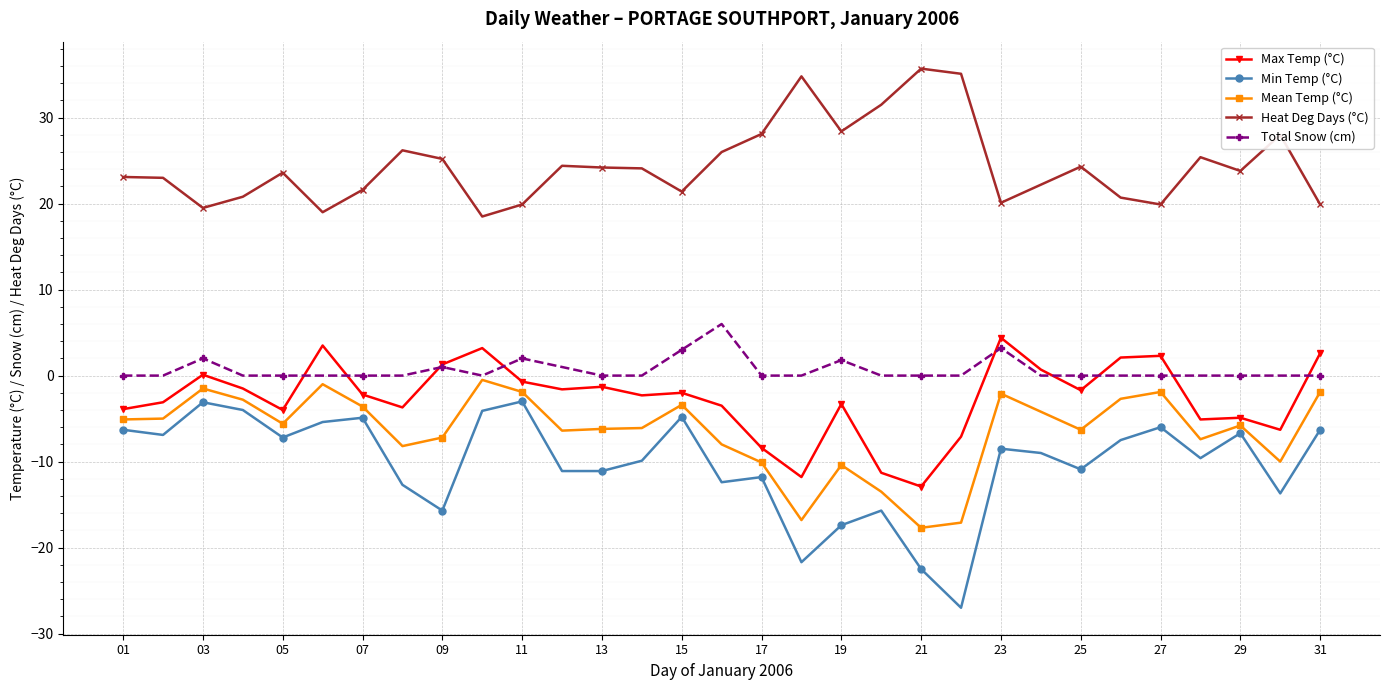

What is the smallest value displayed?

-27.0